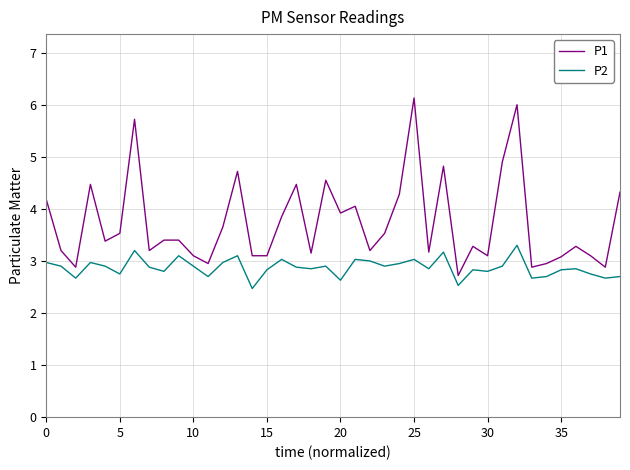

What is the maximum value for P1?

6.1